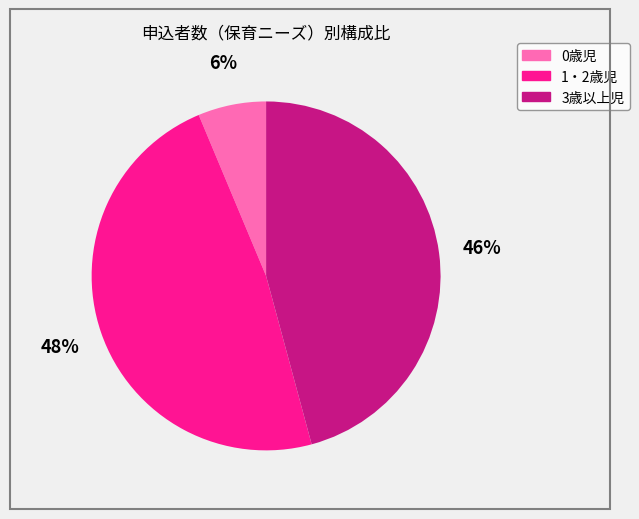

Approximately how many times larger is the value at 3歳以上児 compared to 1・2歳児?

1.0